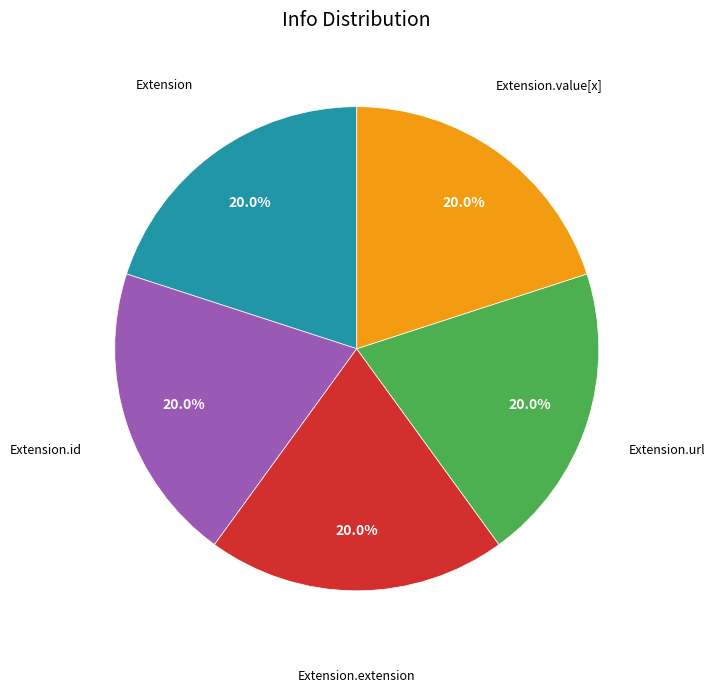

Does any single category account for the majority?

No